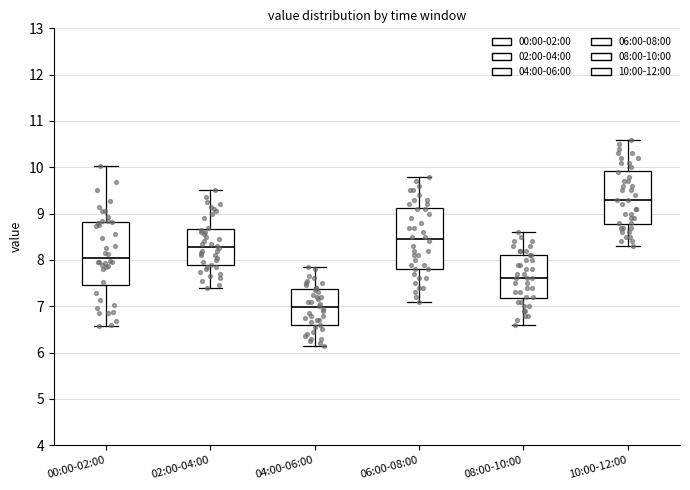

Which box has the highest median line?

10:00-12:00